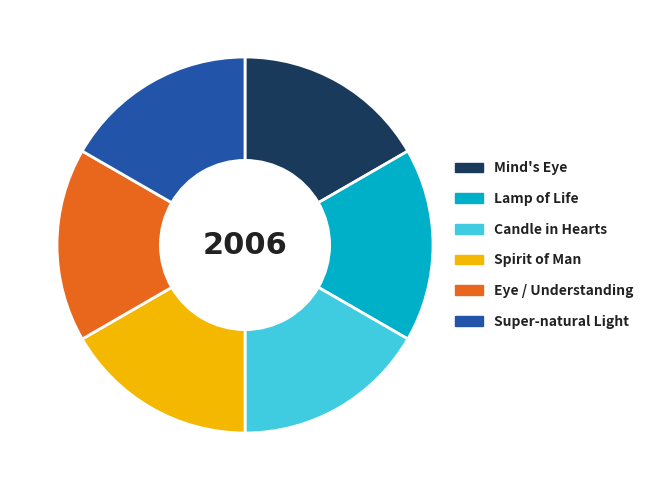

Approximately how many times larger is the value at Eye / Understanding compared to Super-natural Light?

1.0